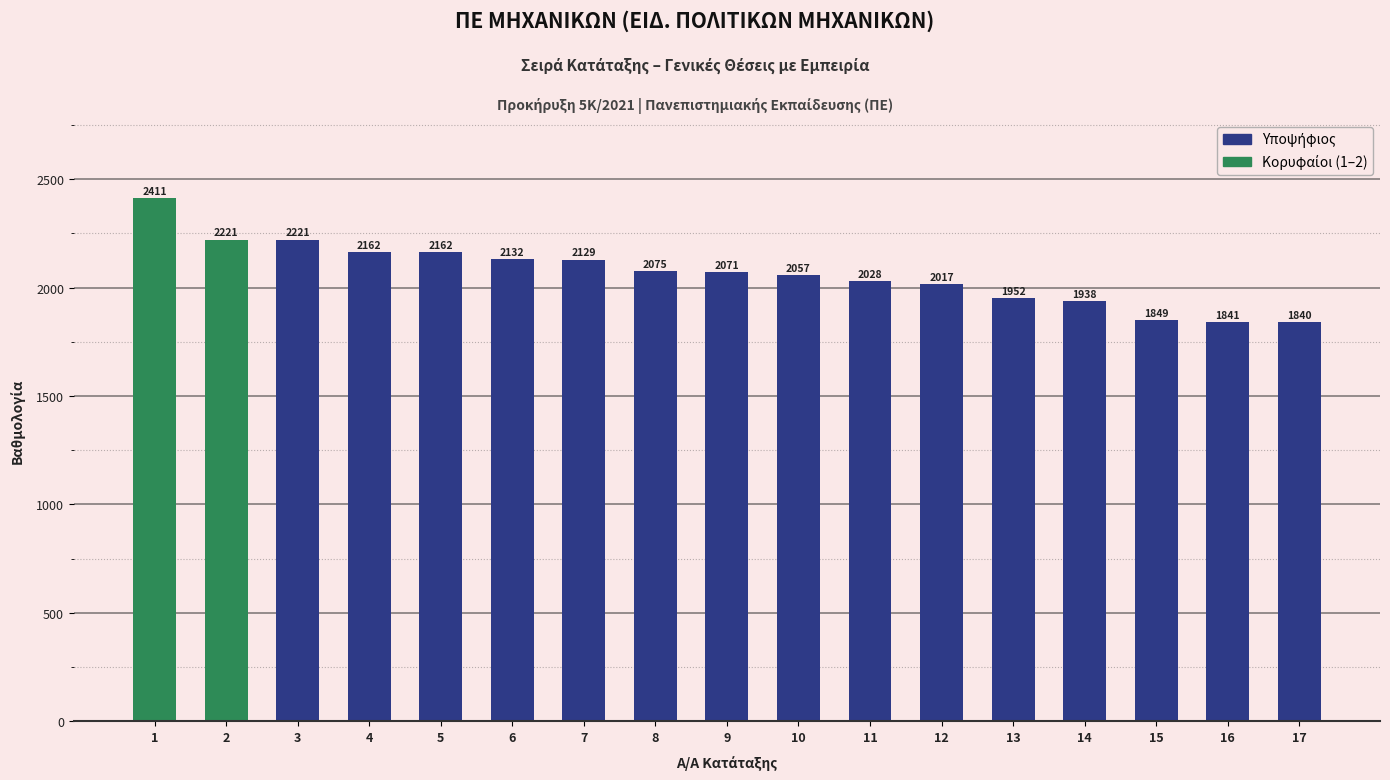

What value does the data have at 1, to the nearest 100?

2400